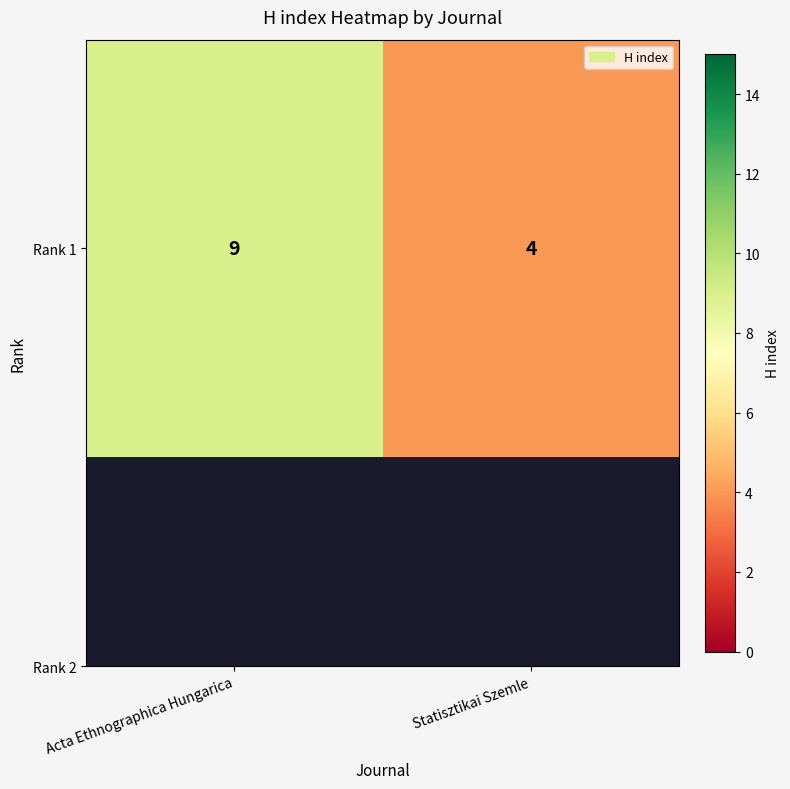

Which label corresponds to the largest value in the chart?

Acta Ethnographica Hungarica